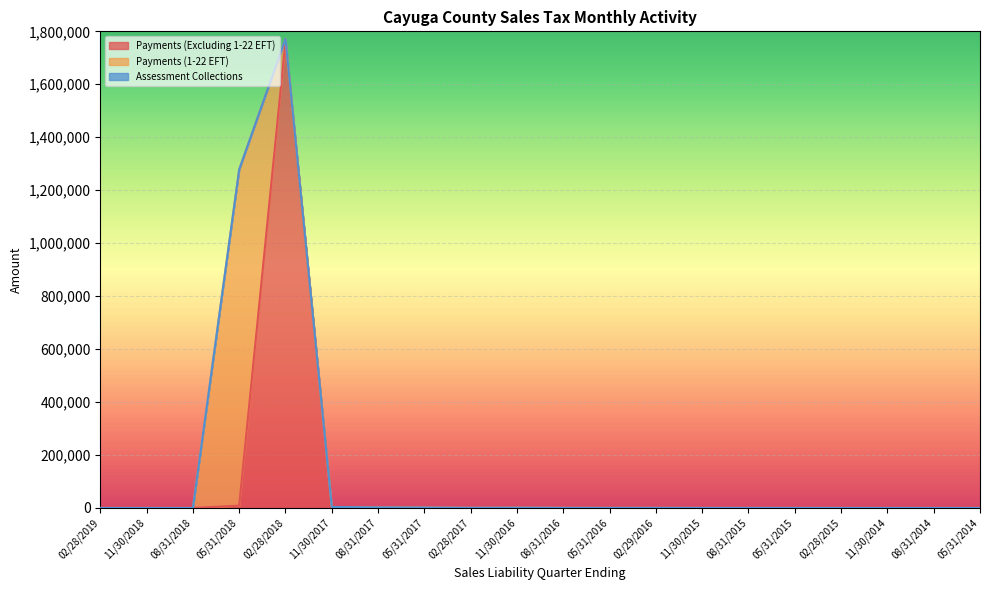

True or false: Payments (1-22 EFT) has more than 1 points higher than both neighbors.

False